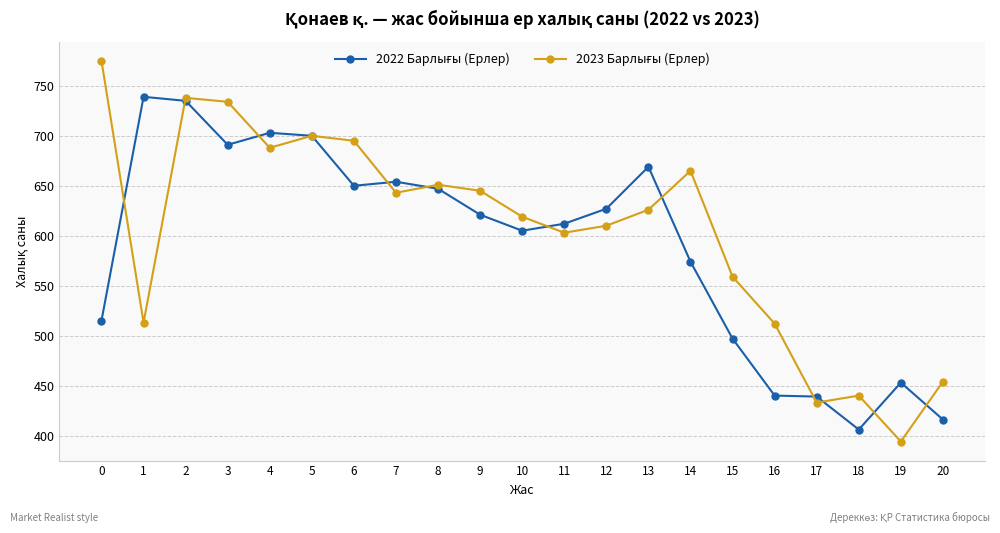

What is the greatest value displayed?

775